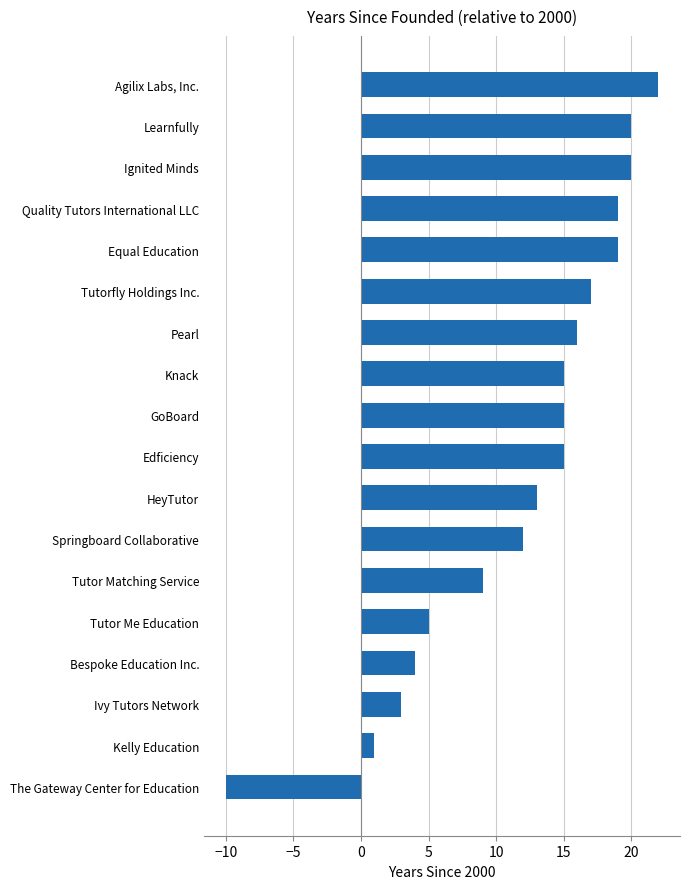

Reading bottom to top, extract all data points from this chart.

The Gateway Center for Education=-10	Kelly Education=1	Ivy Tutors Network=3	Bespoke Education Inc.=4	Tutor Me Education=5	Tutor Matching Service=9	Springboard Collaborative=12	HeyTutor=13	Edficiency=15	GoBoard=15	Knack=15	Pearl=16	Tutorfly Holdings Inc.=17	Equal Education=19	Quality Tutors International LLC=19	Ignited Minds=20	Learnfully=20	Agilix Labs, Inc.=22